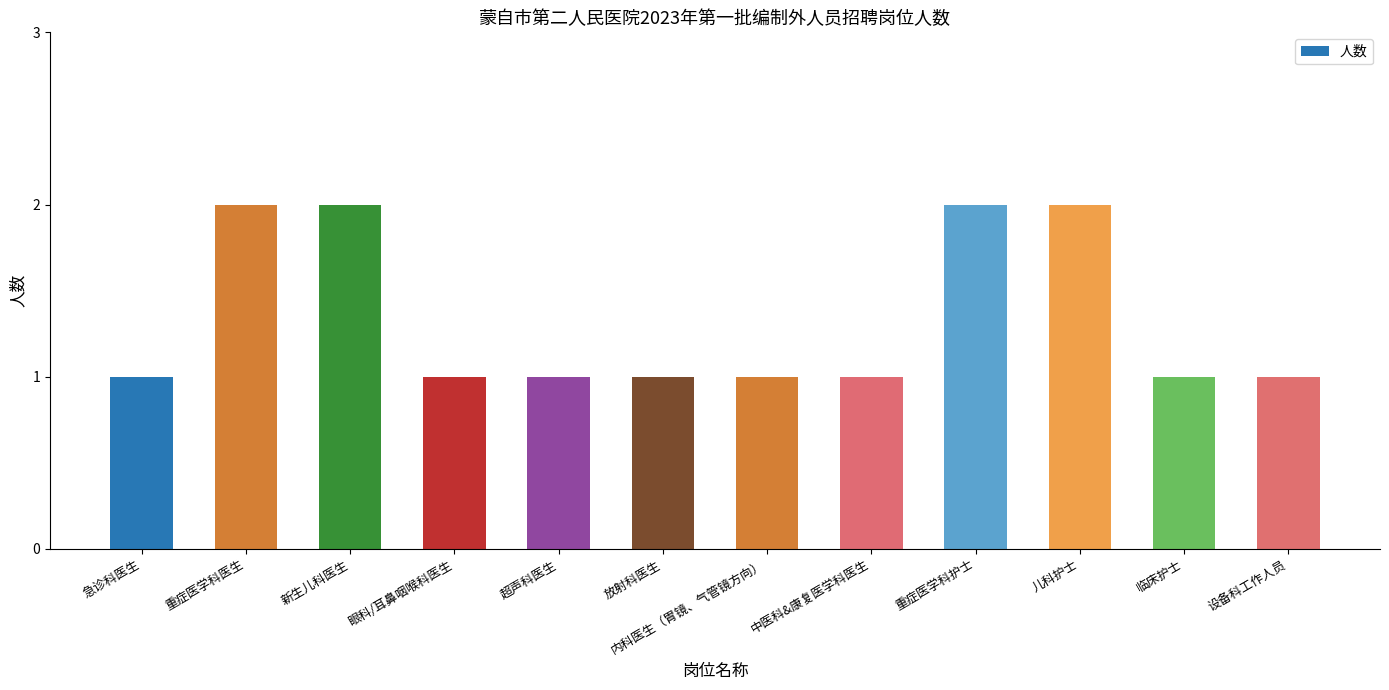

What is the approximate value at 儿科护士?

2